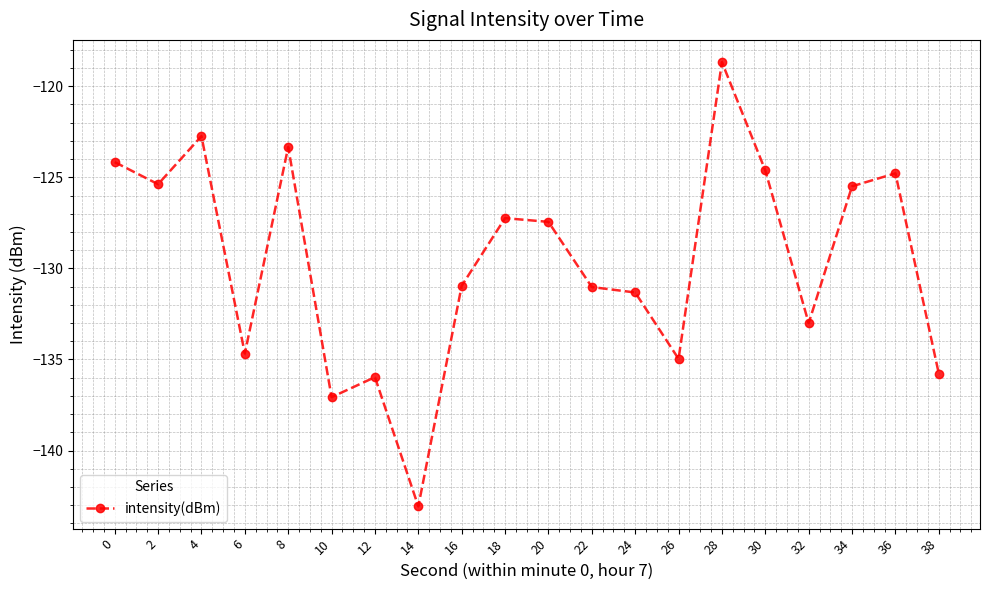

At which category does the chart reach its minimum across all series?

14